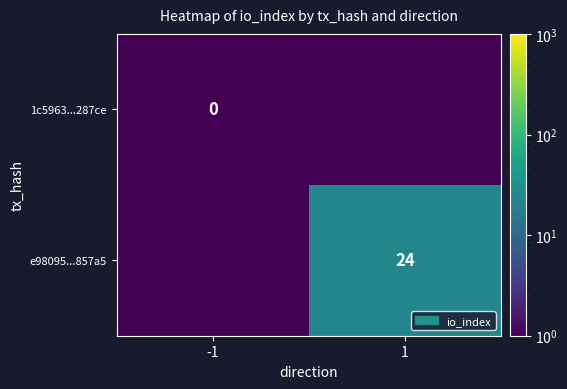

The e98095...857a5 series shows 12.0 at 1. True or false?

False